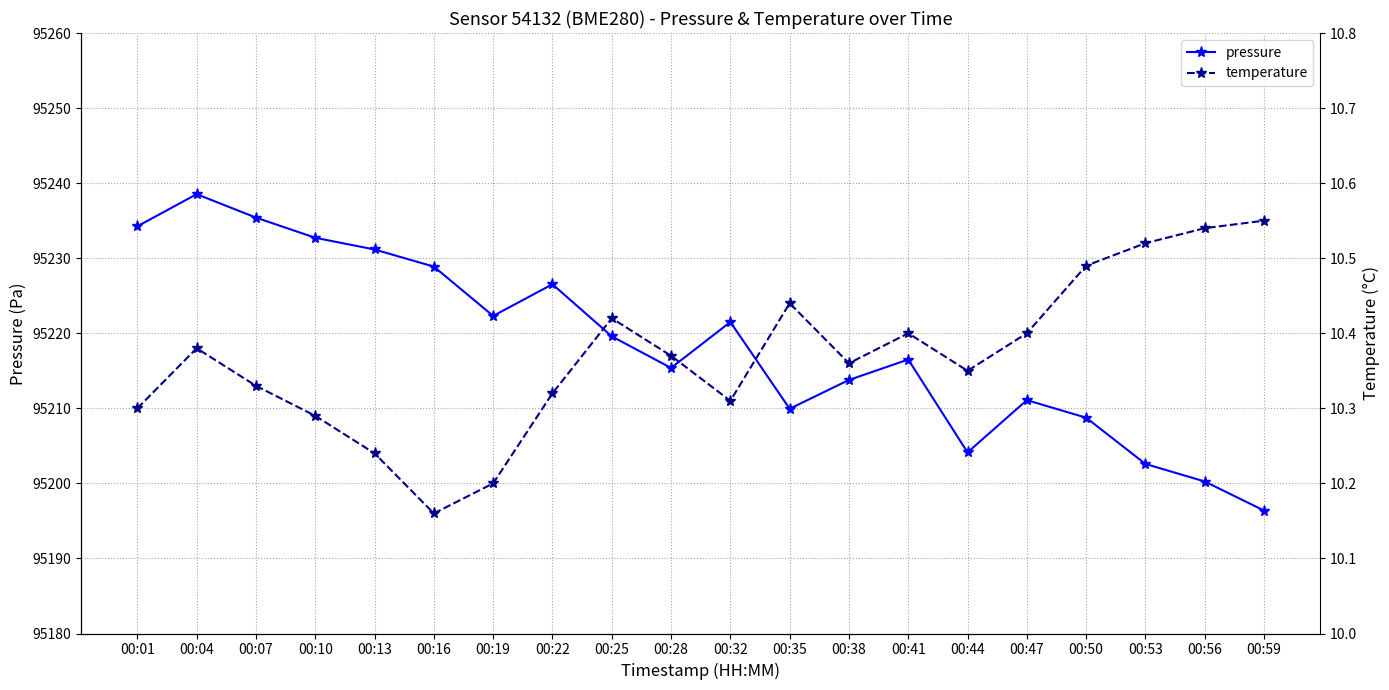

What value does the pressure series have at 00:16?

95228.9